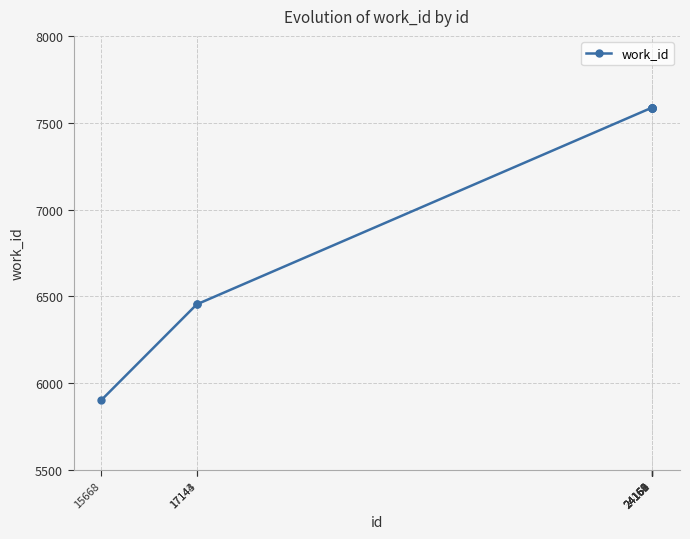

The chart shows a value of 7587 at 24158. True or false?

True